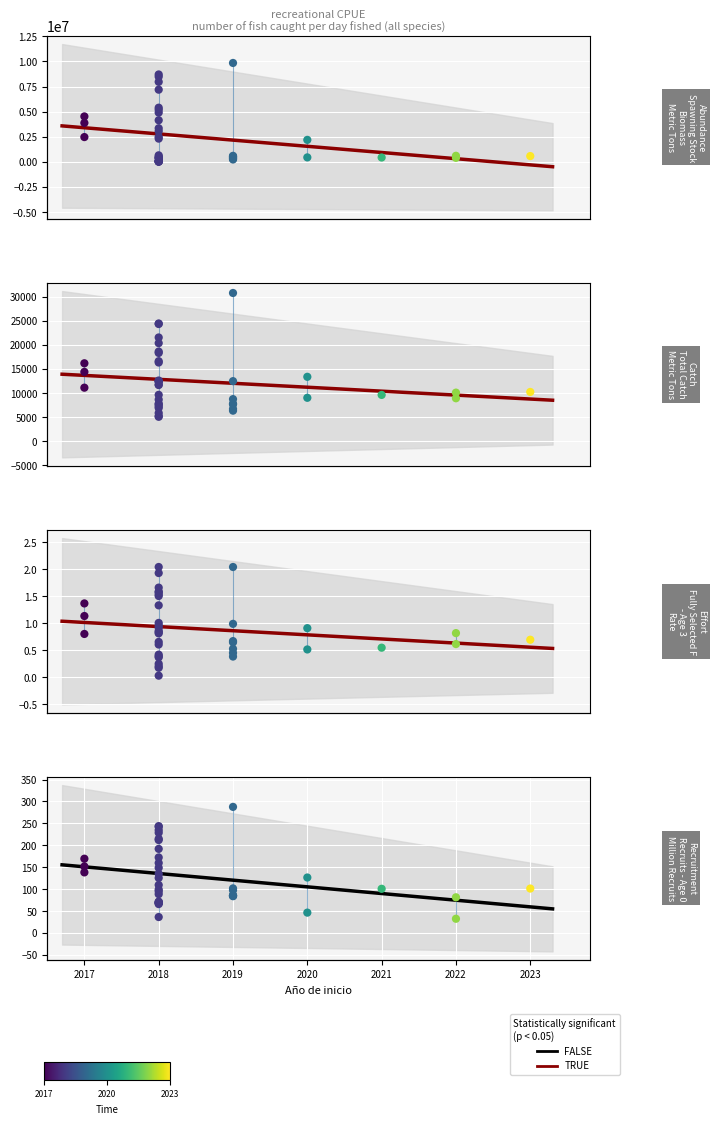

Between 2021 and 2018, which is larger?

2018